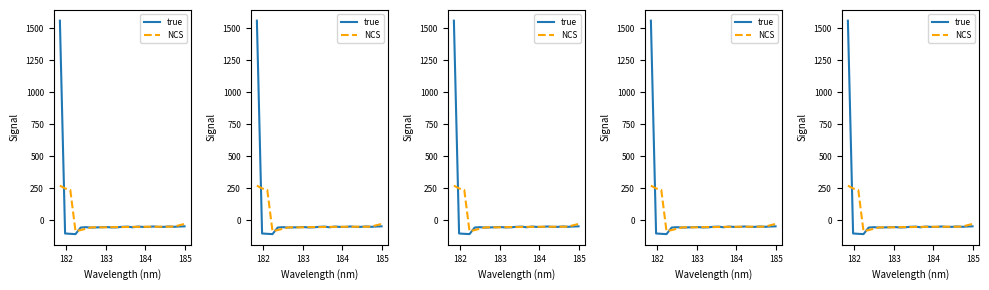

True or false: true and NCS intersect in this chart.

True